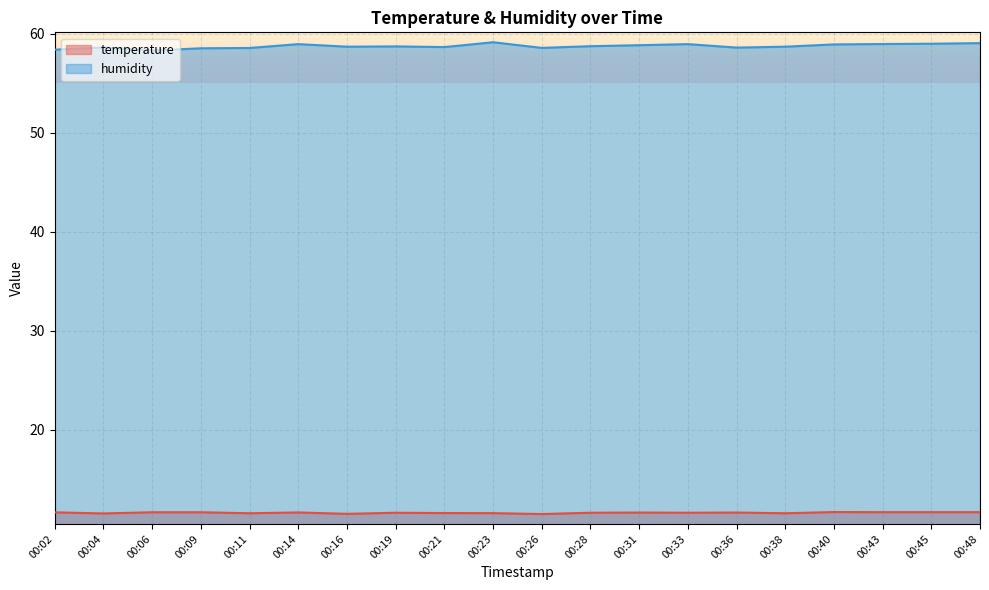

What value does the humidity series have at 00:45?

59.0